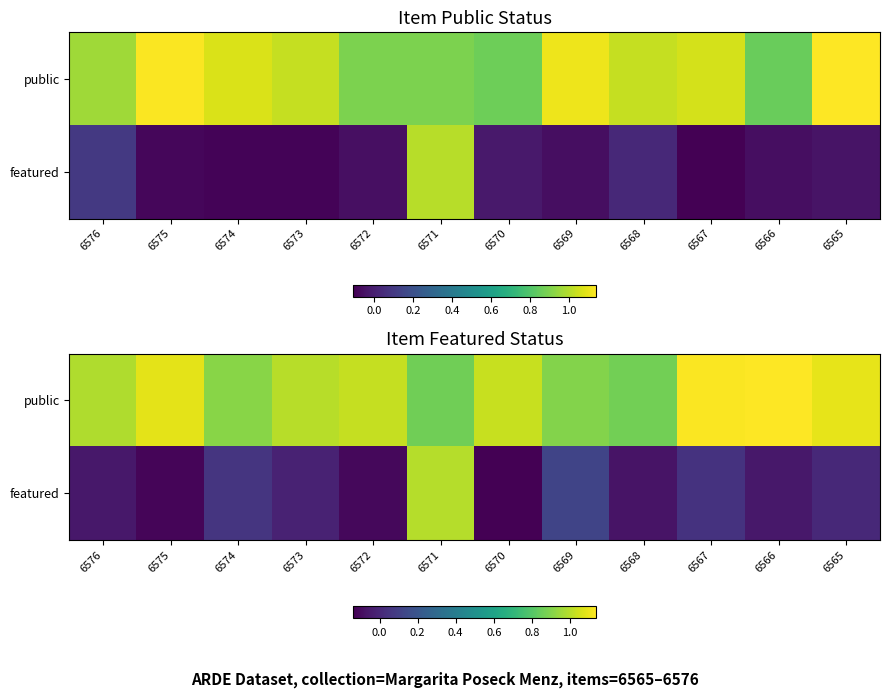

At which label does public reach its peak?

6566